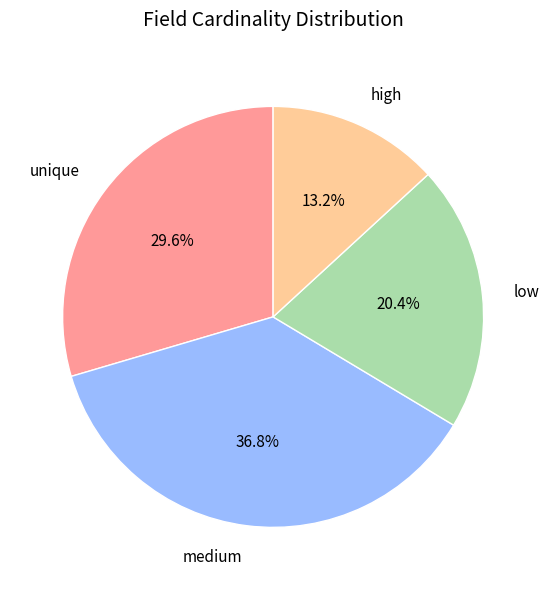

To the nearest percent, what is the difference between the largest and smallest slice percentages?

24%